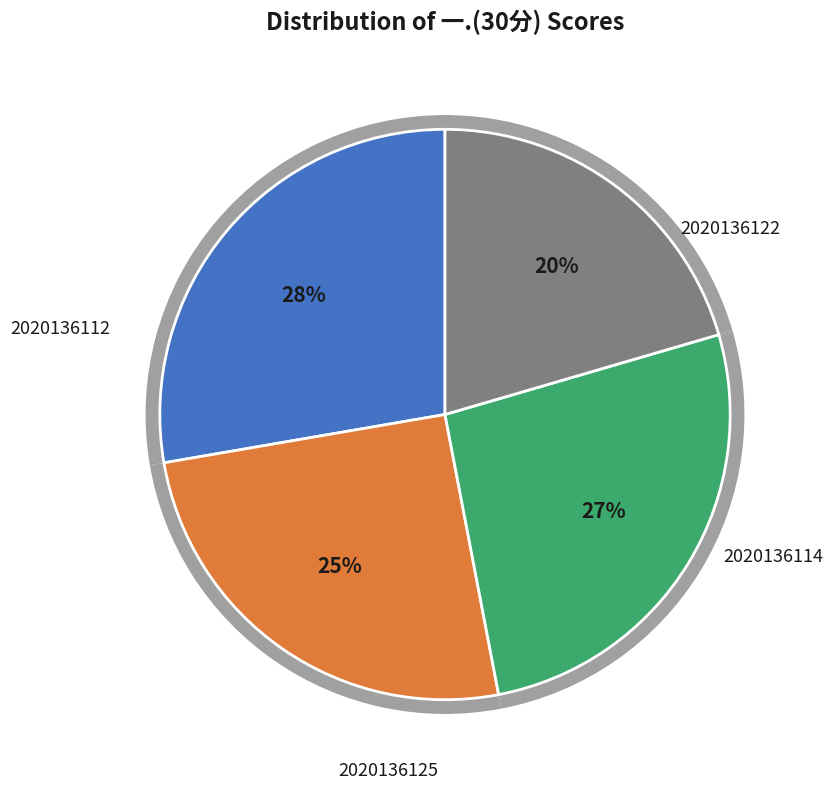

Is 2020136125 the majority of the pie?

No